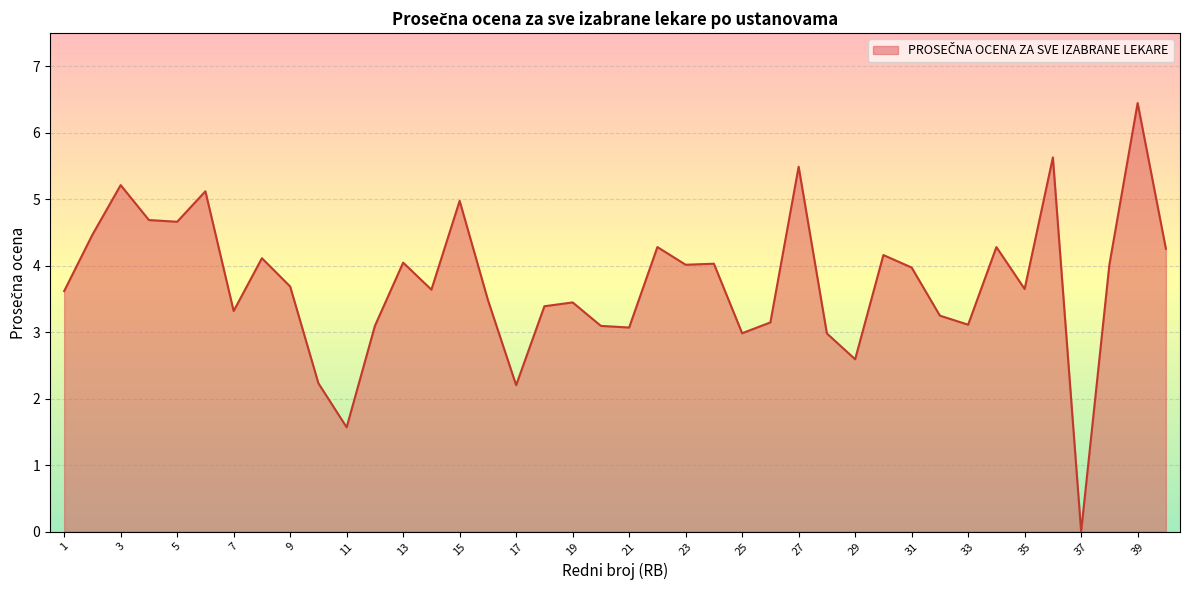

What is the difference between the maximum and minimum values?

6.4